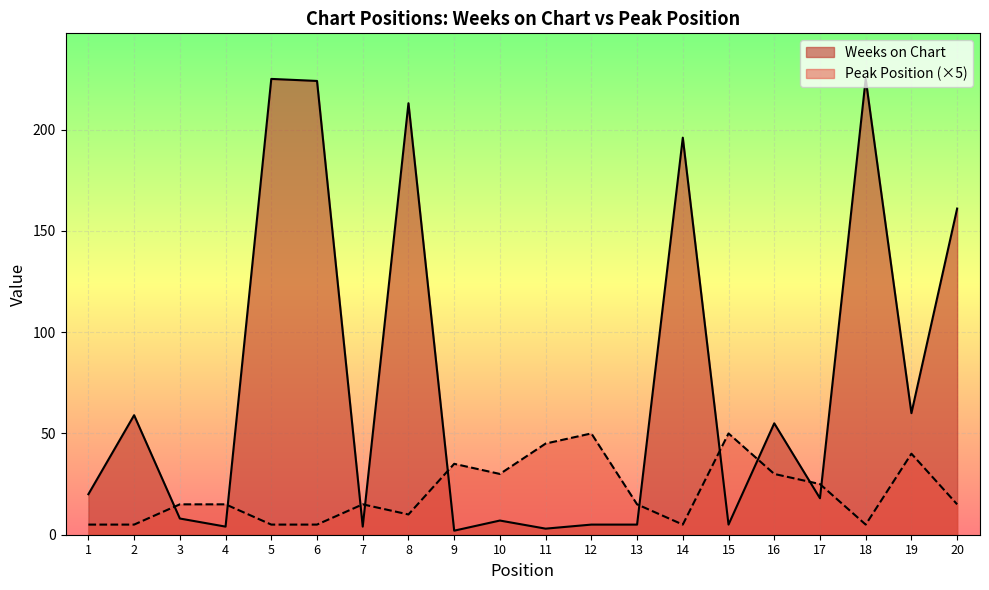

At which label does Weeks on Chart reach its peak?

5